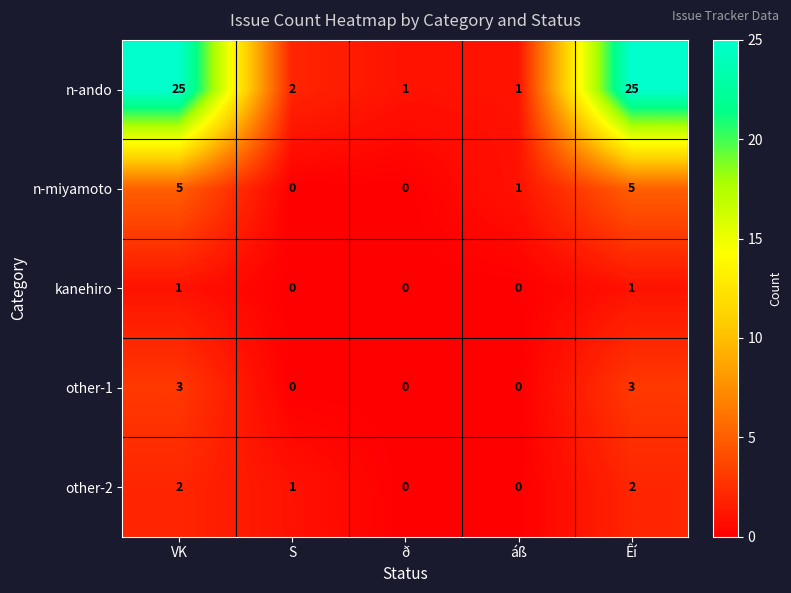

How many distinct data groups are displayed?

5